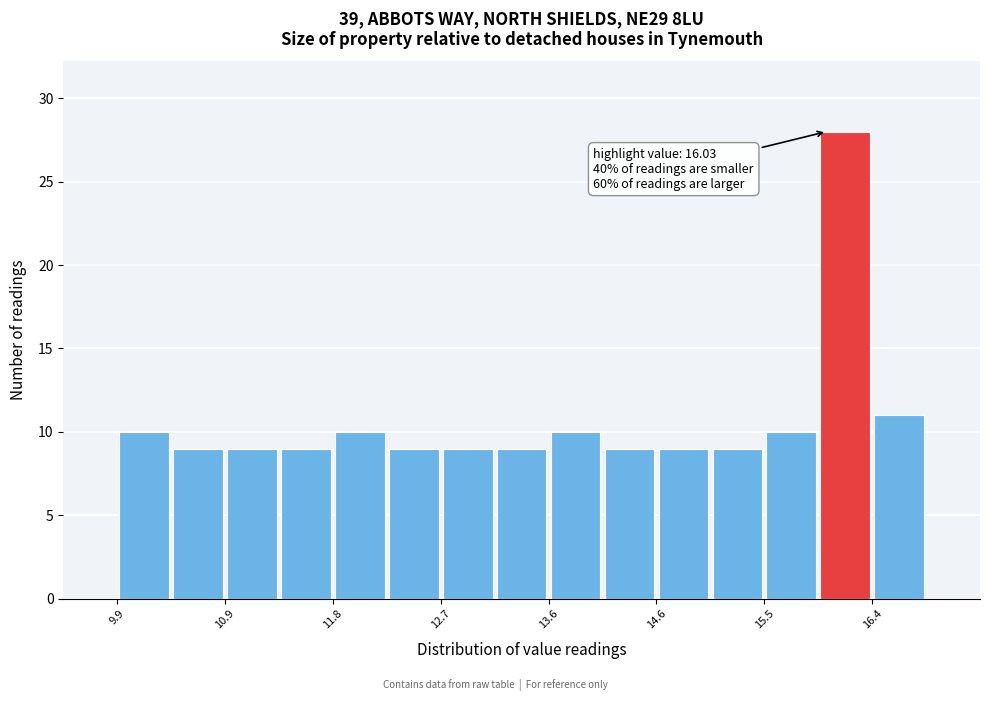

Which range on the x-axis has the tallest bar?

16.0 to 16.4